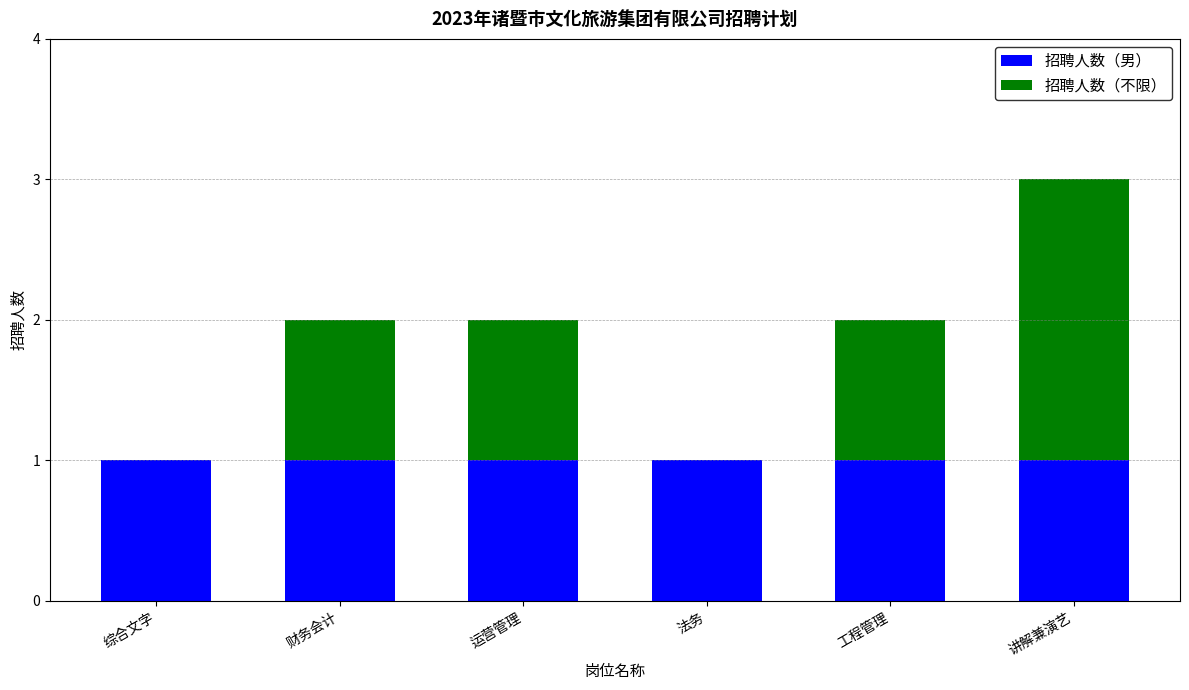

Is it true that 招聘人数（男） equals 2 at 综合文字?

False